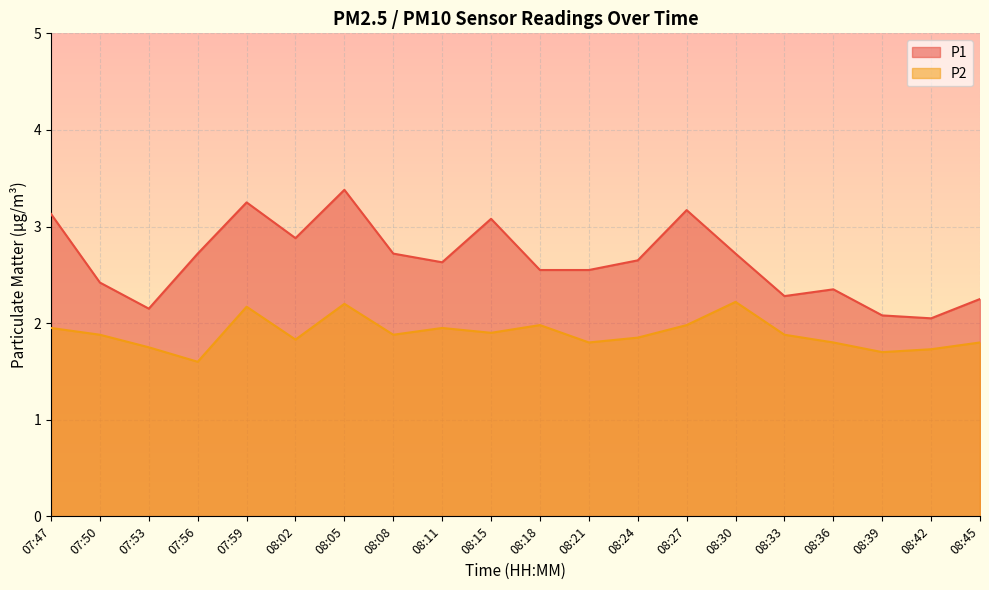

Where is P2 nearest to the value 1?

07:56